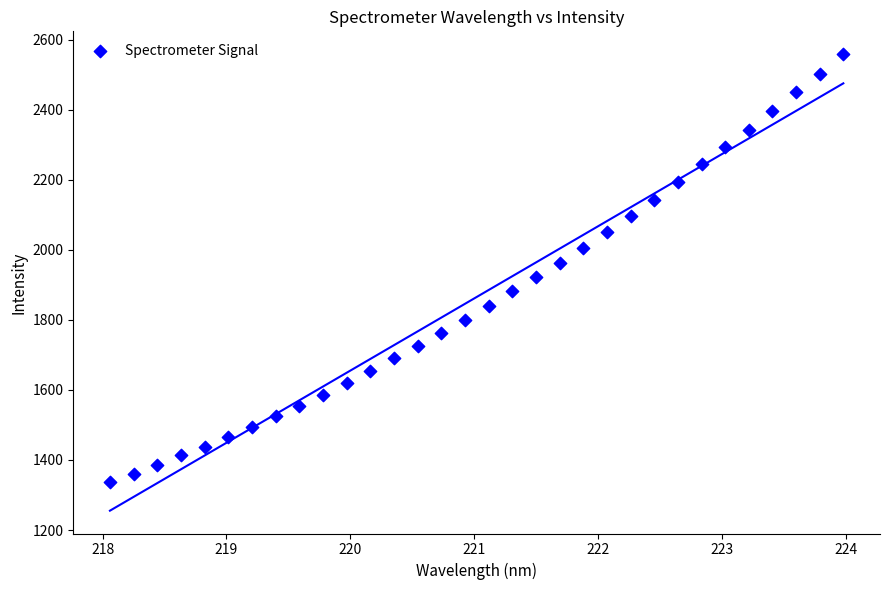

What is the range of X values (max minus min)?

5.9